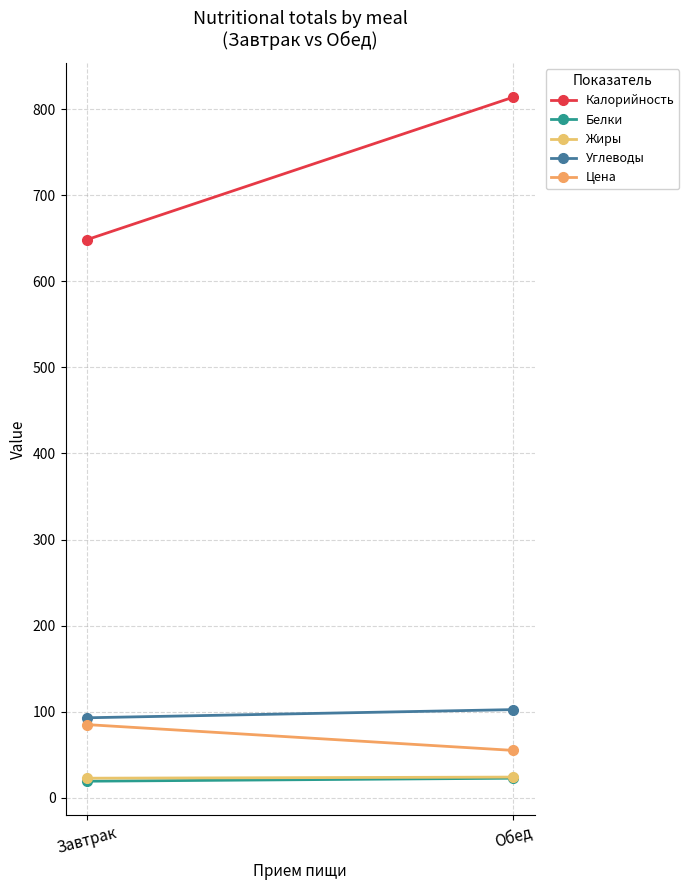

What are all the series names shown in the legend?

Калорийность, Белки, Жиры, Углеводы, Цена